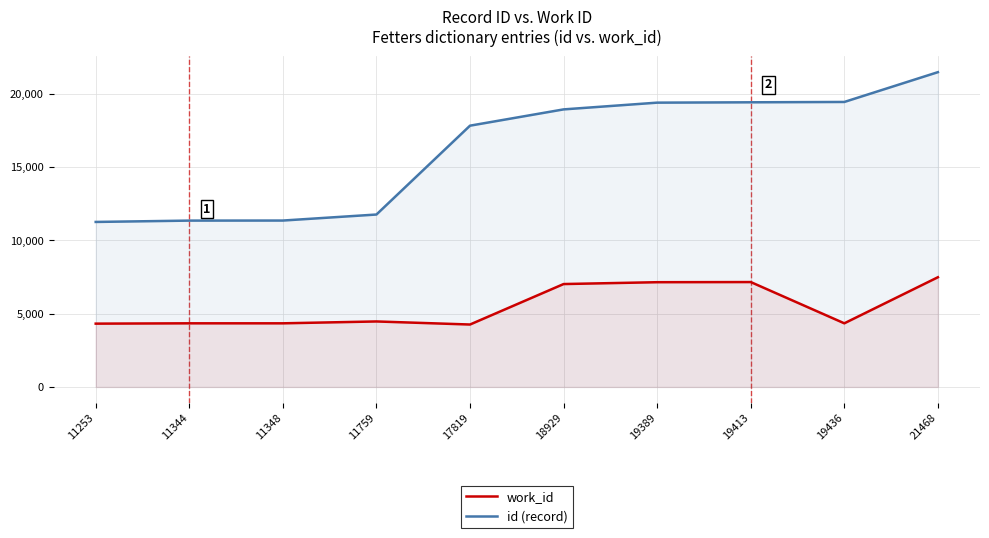

True or false: id (record) has a value of 17819 at 17819.

True